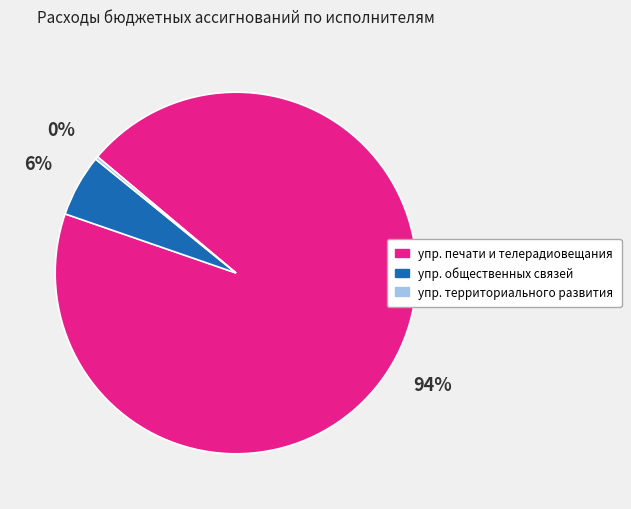

To the nearest percent, what is the difference between the largest and smallest slice percentages?

94%